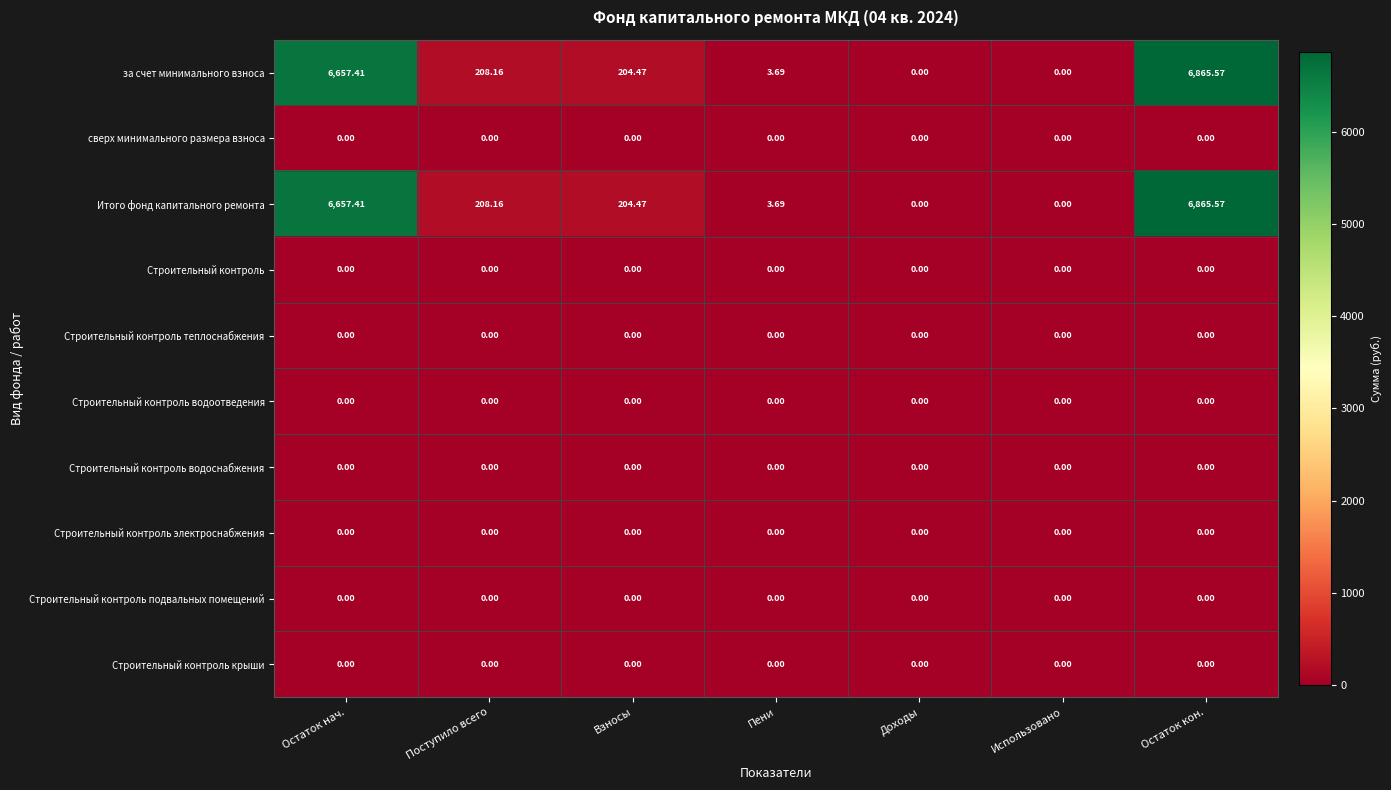

At which label is за счет минимального взноса closest to 3432?

Поступило всего